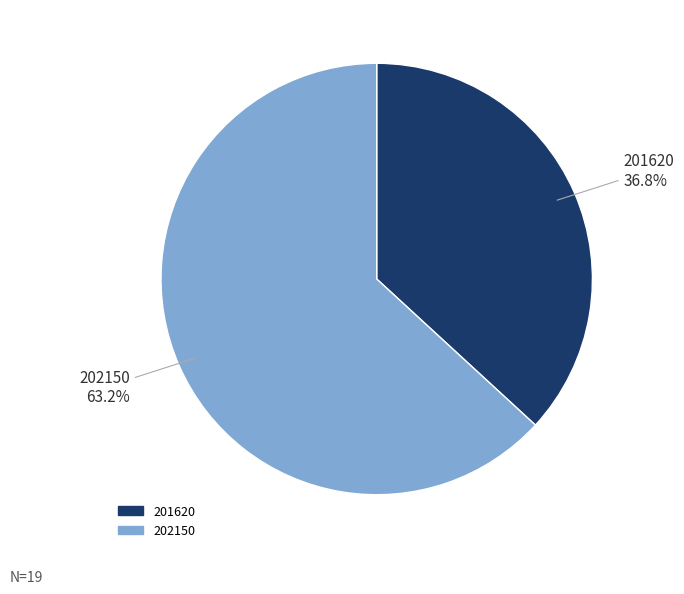

What percentage is the 202150 slice, to the nearest percent?

63%